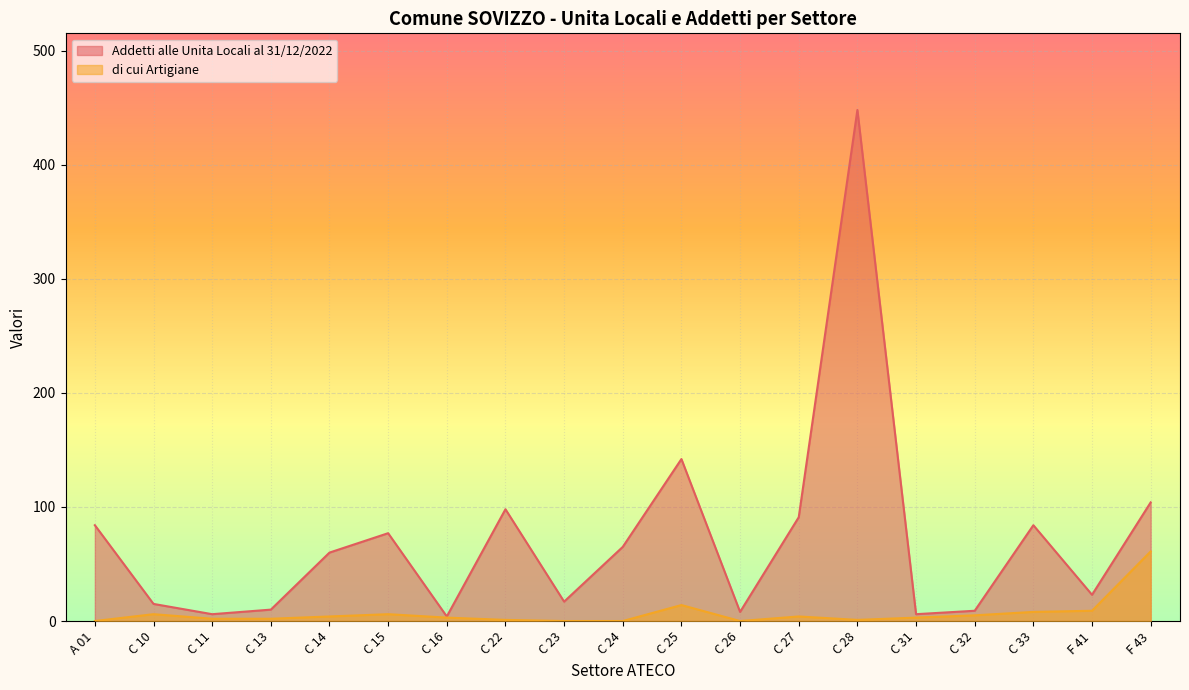

True or false: di cui Artigiane and Addetti alle Unita Locali al 31/12/2022 intersect in this chart.

False